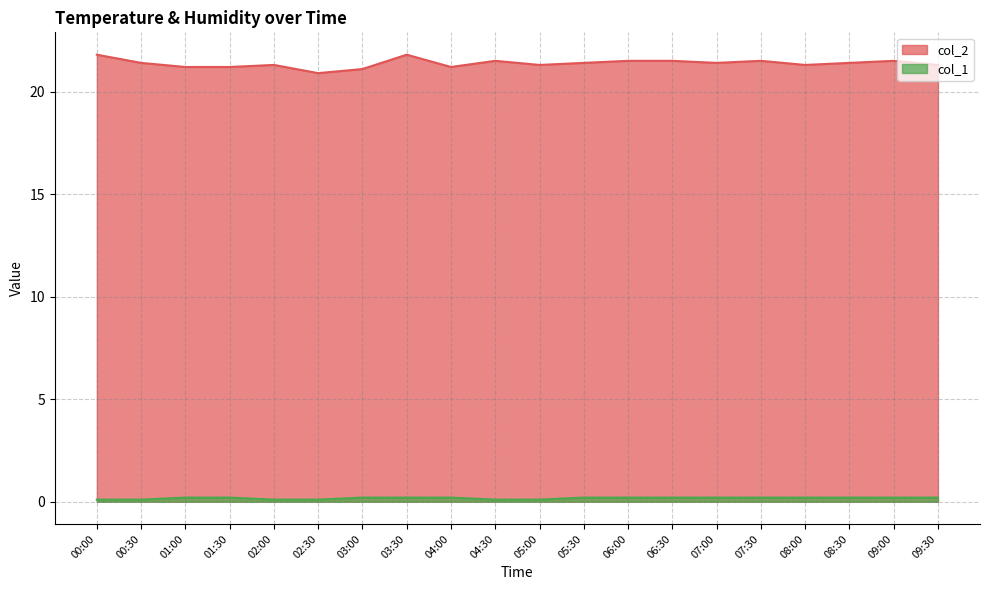

Is it true that col_2 equals 10.5 at 00:00?

False